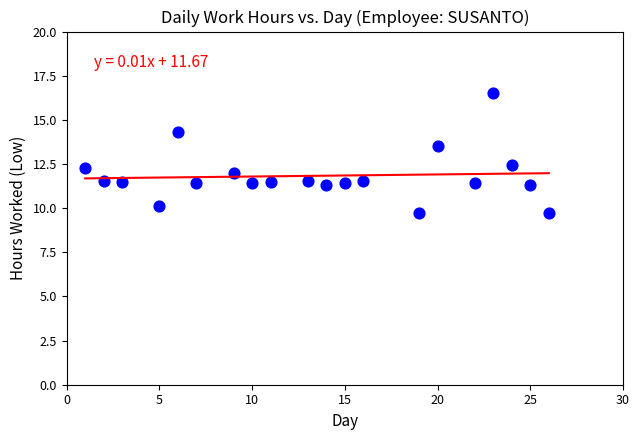

What is the range of X values (max minus min)?

25.0